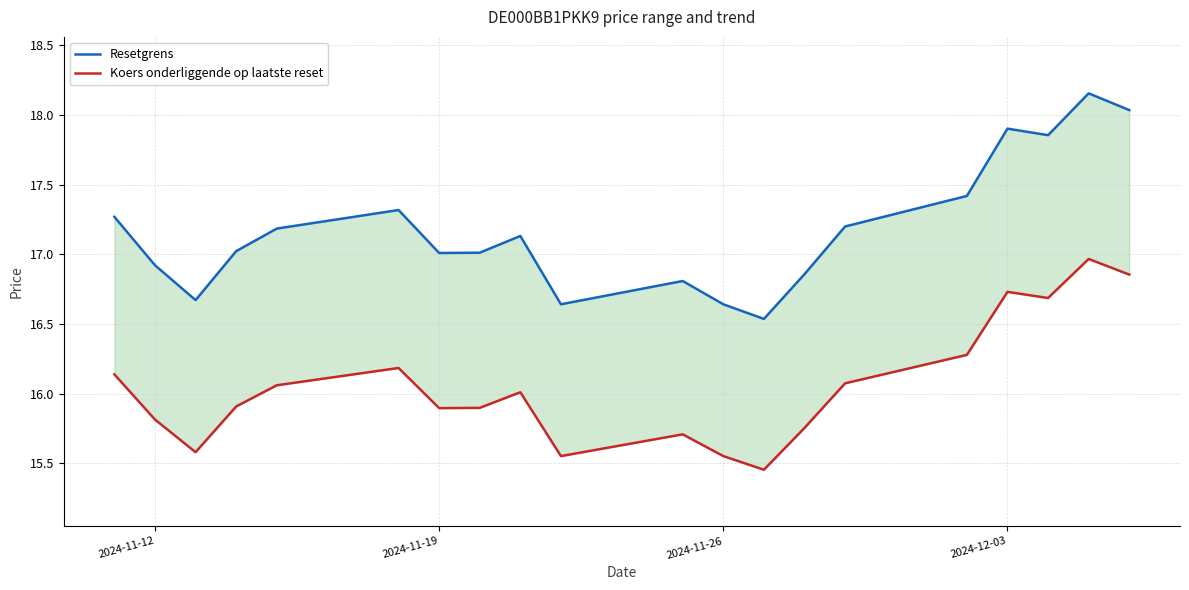

What position from the left is 2024-11-26?

3